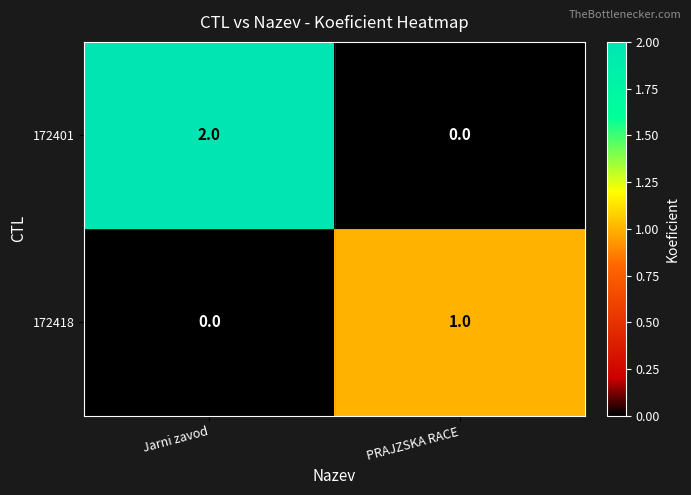

What is the spread (max minus min) of values at PRAJZSKA RACE?

1